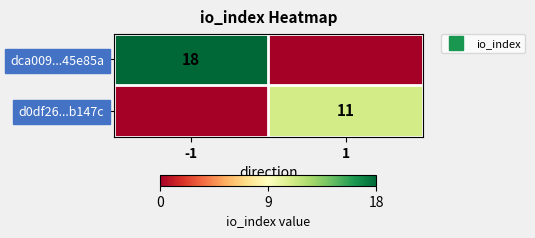

What is the difference between the highest and lowest values at 1?

11